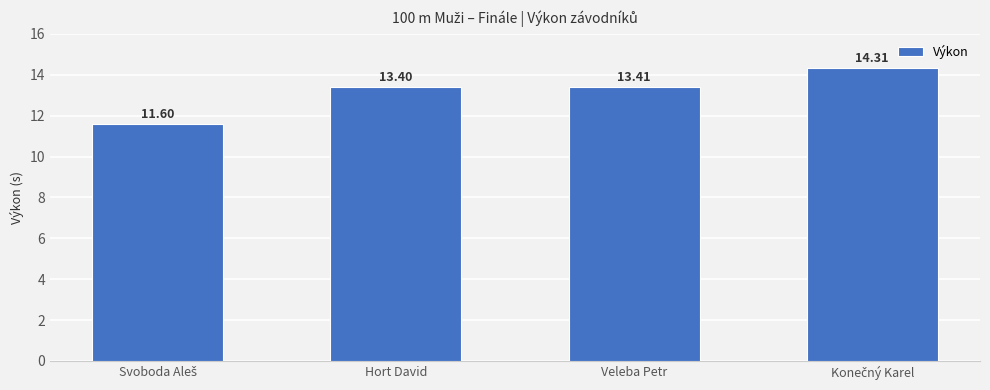

What is the label of the 3rd bar from the right?

Hort David